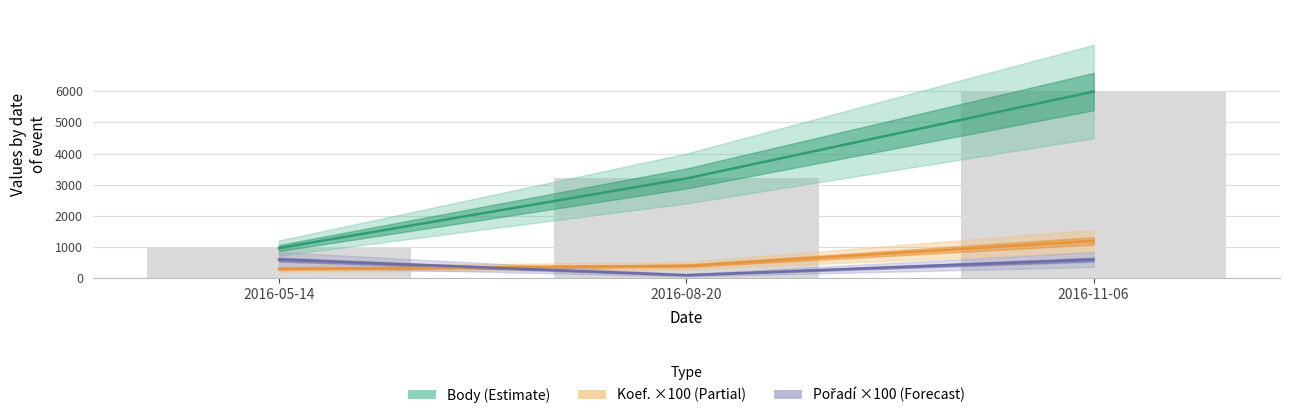

What are all the series names shown in the legend?

Body, Koef. ×100, Pořadí ×100